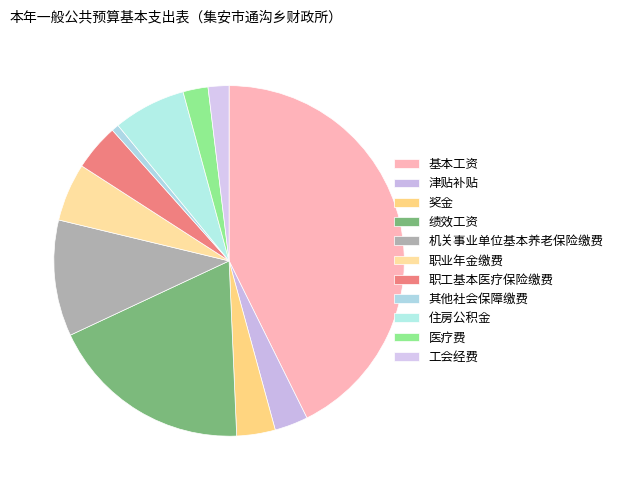

To the nearest percent, what percentage of the pie is 工会经费?

2%